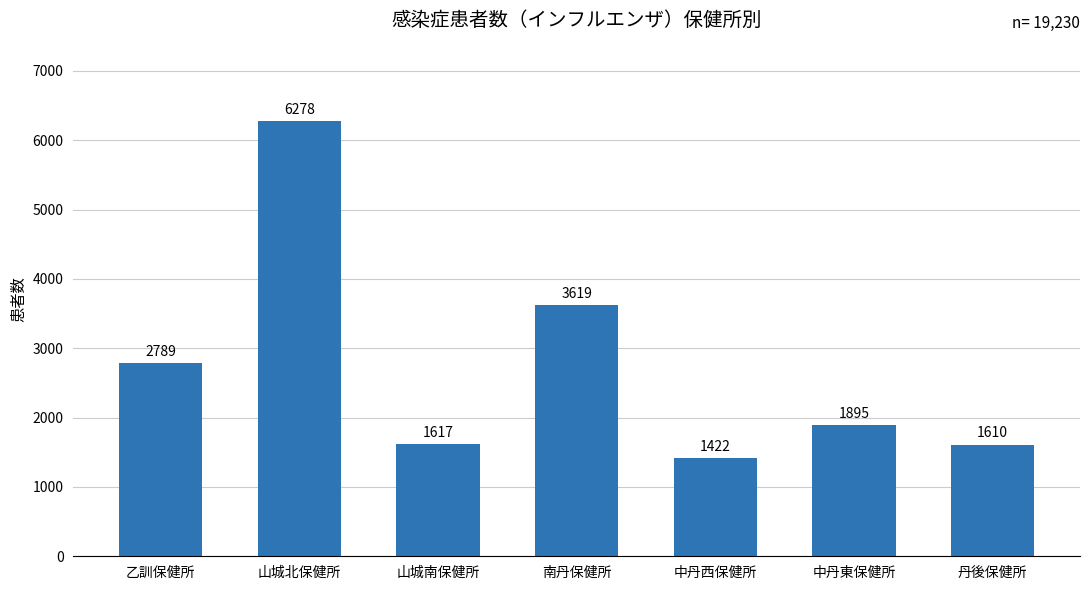

What is the sum of the values at 中丹西保健所 and 乙訓保健所?

4211